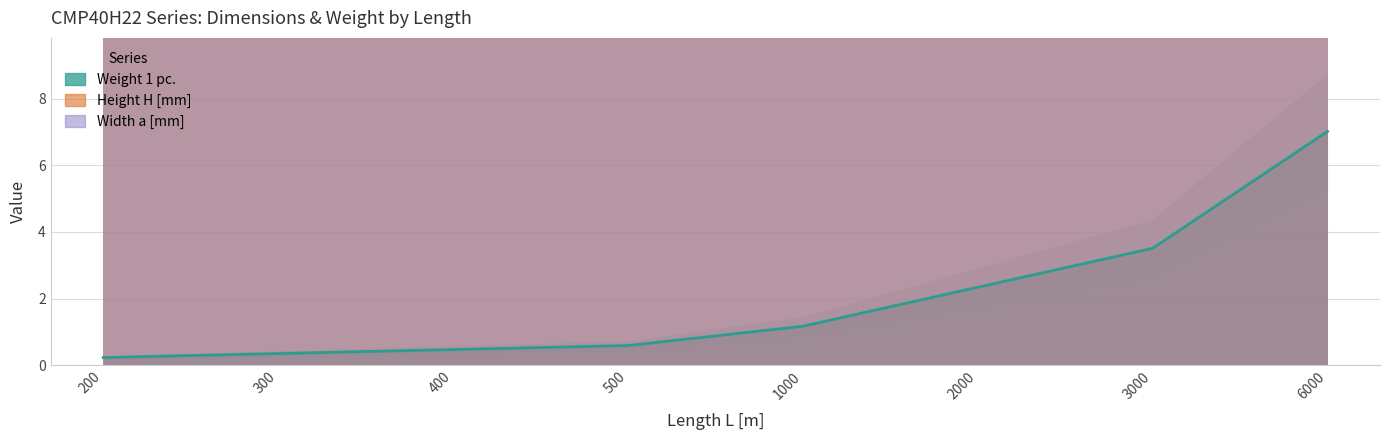

What is the difference between the Weight 1 pc. values at 500 and 1000?

0.6